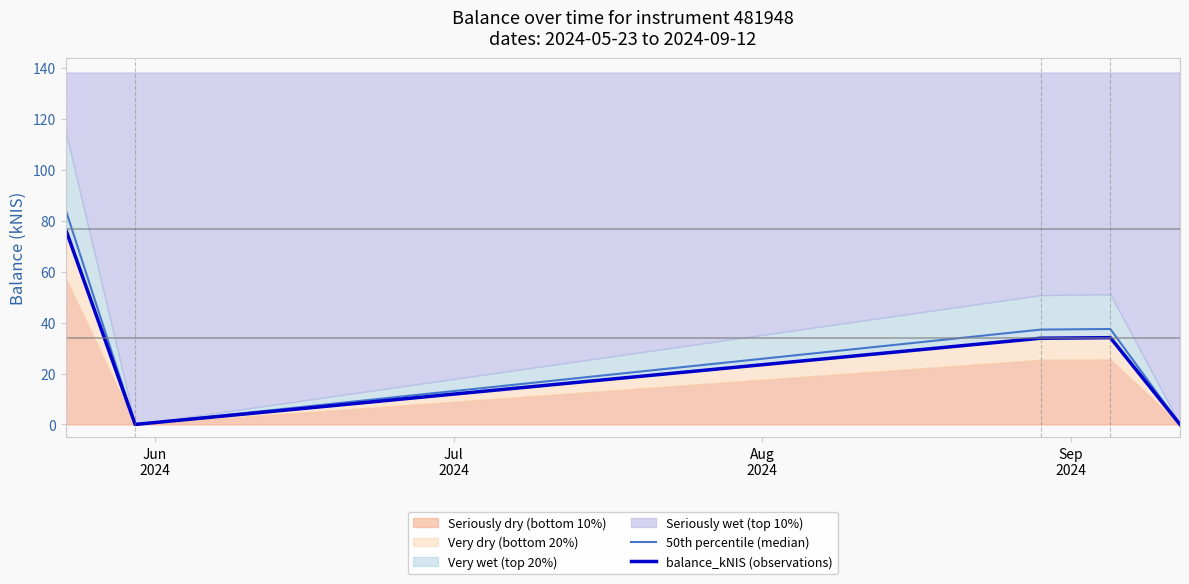

Is the value of 50th percentile (median) at 4 greater than the value of balance_kNIS (observations) at 4?

No